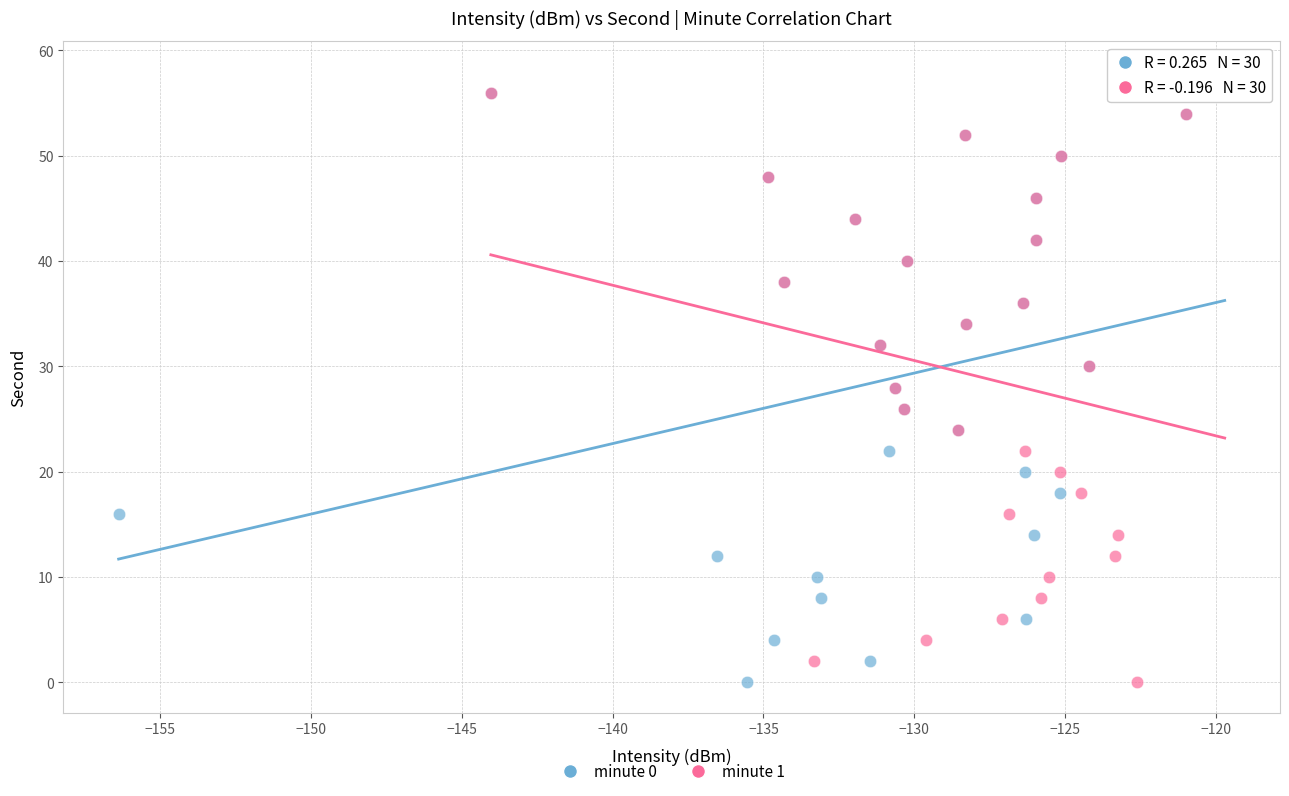

What are all the series names shown in the legend?

minute 0, minute 1